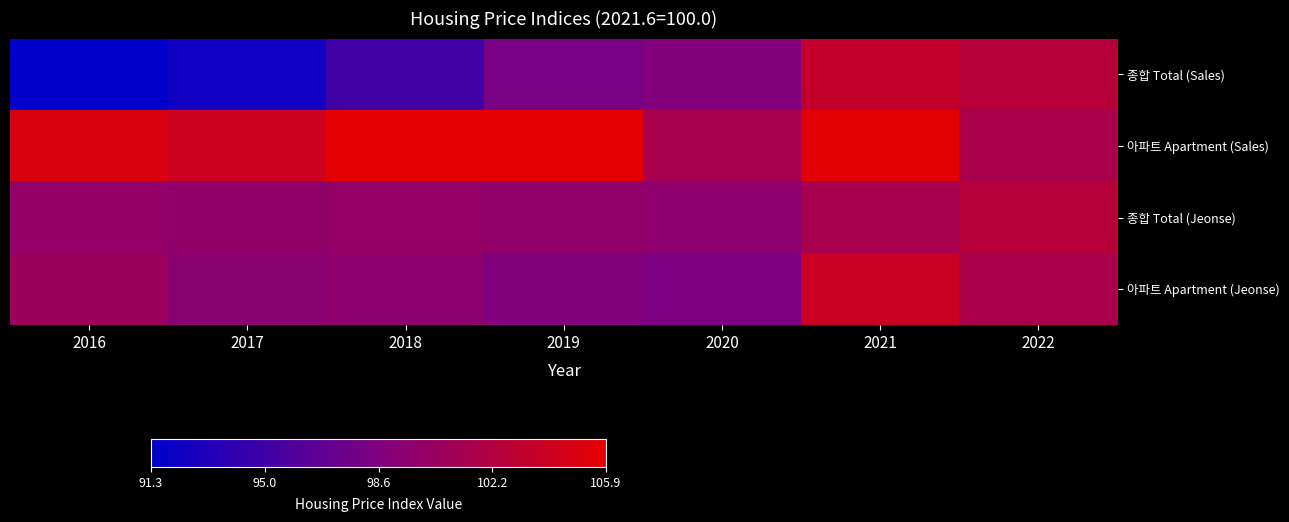

Which series has the largest total across all categories?

아파트 Apartment (Sales)